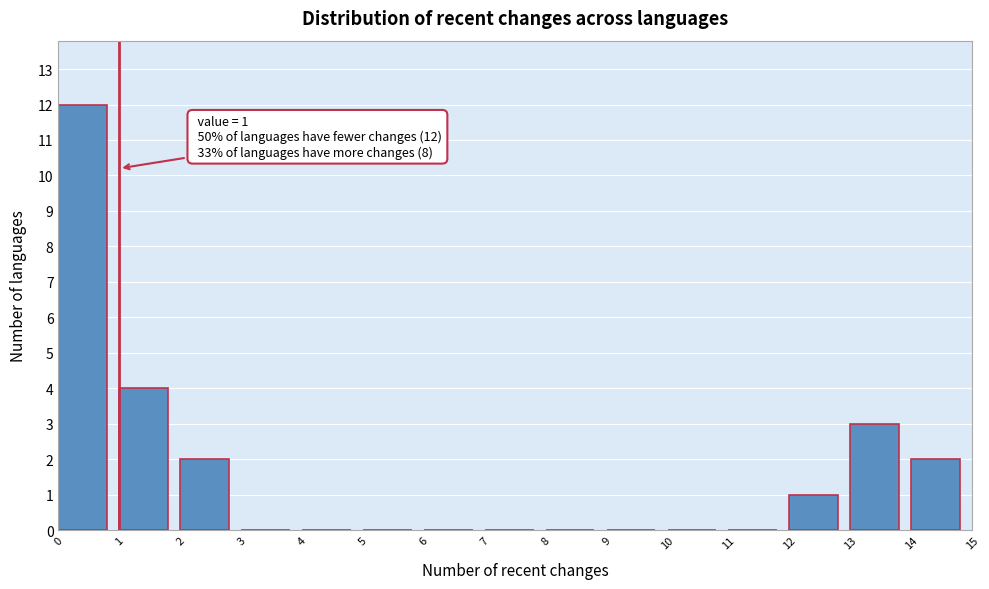

Over which range of the x-axis is the bar tallest?

0 to 1